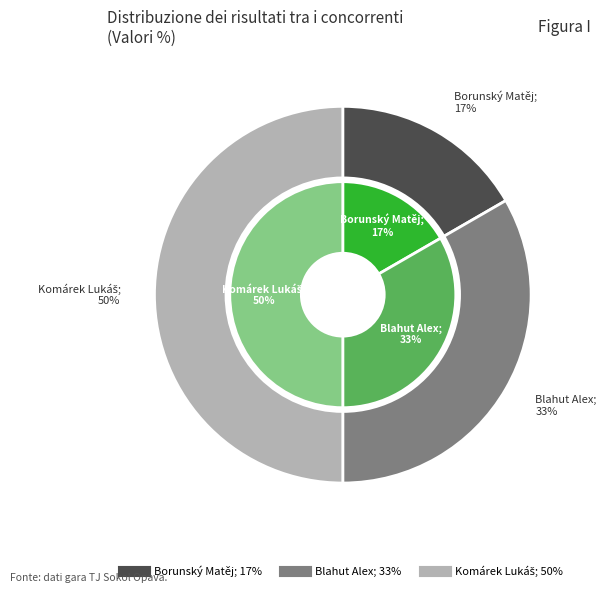

Is Blahut Alex the majority of the pie?

No